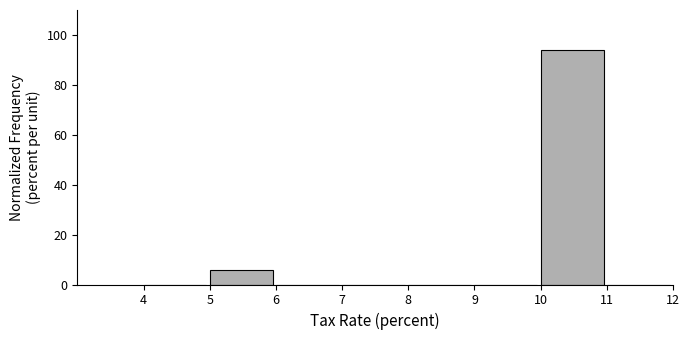

Which range on the x-axis has the tallest bar?

10 to 11